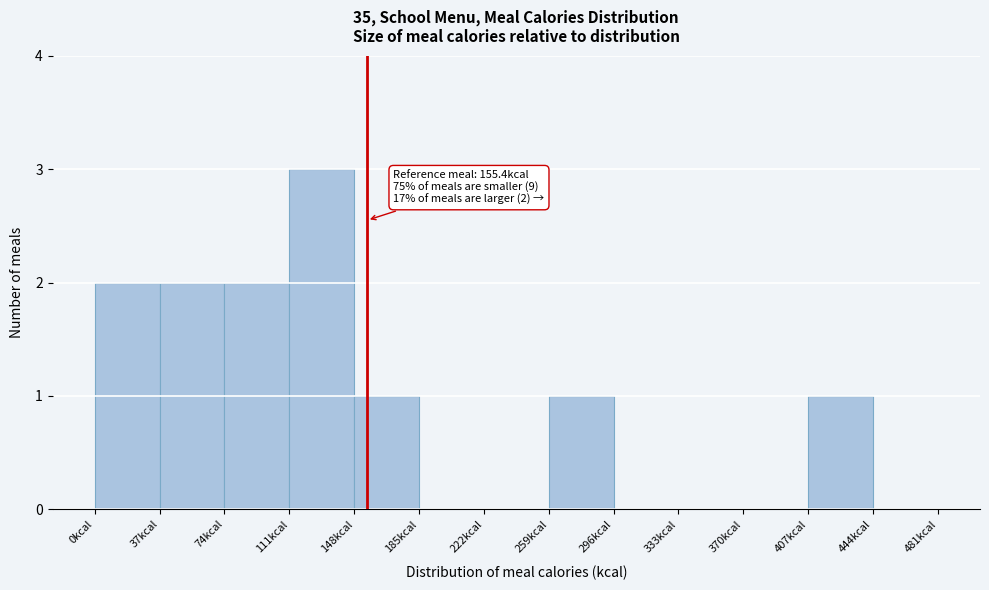

Which range on the x-axis has the tallest bar?

111 to 148